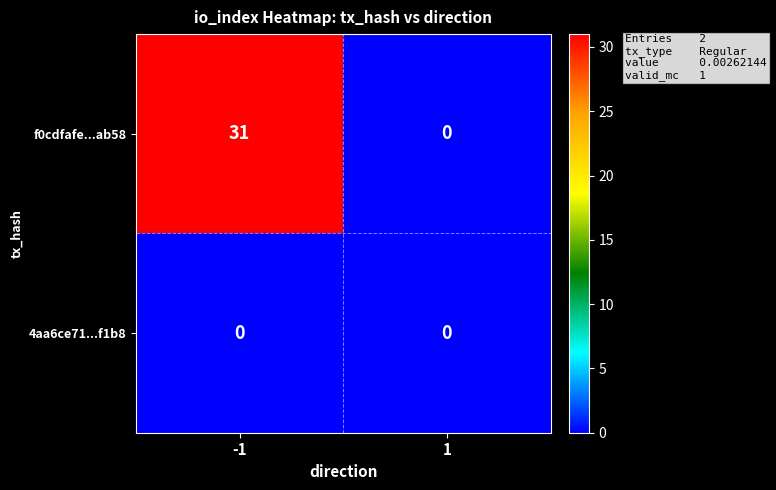

What is the average value of the f0cdfafe...ab58 series?

16